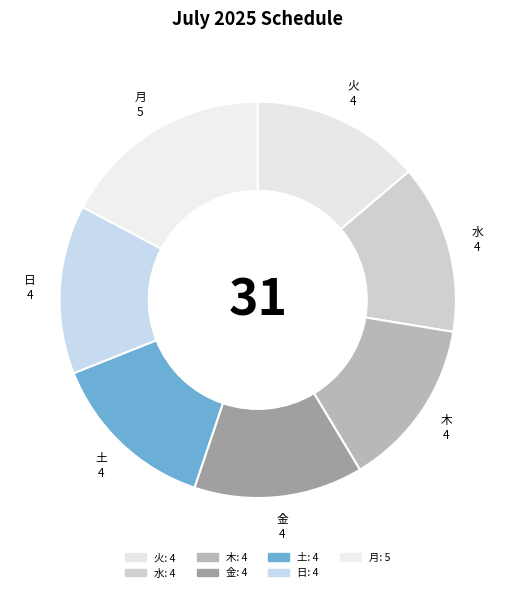

To the nearest percent, what portion does 金 represent?

14%